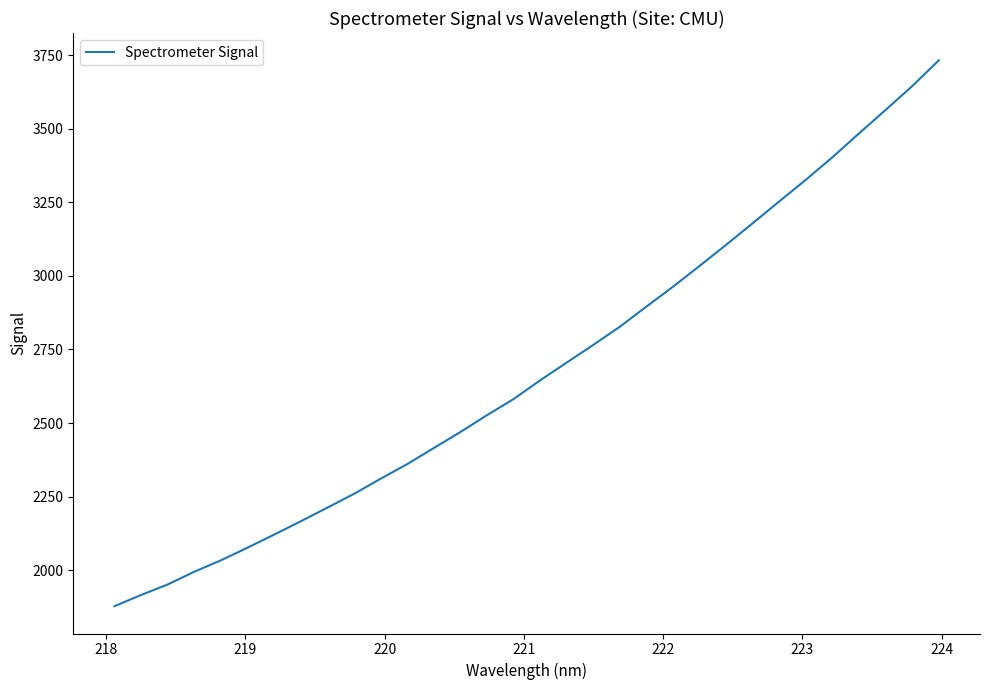

What is the smallest value displayed?

1877.2